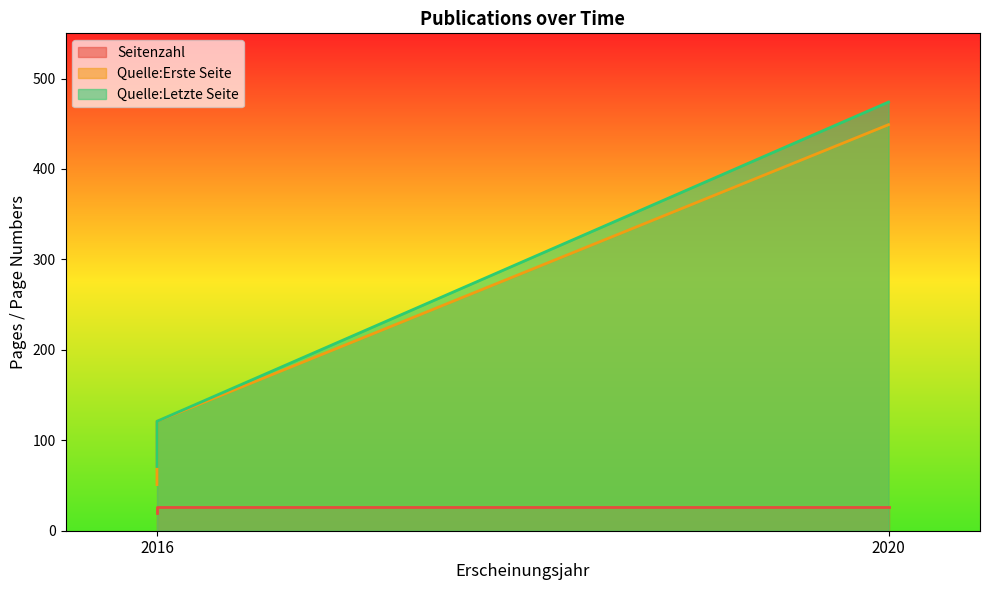

Rank the series at 2016 from highest to lowest value.

Quelle:Letzte Seite, Quelle:Erste Seite, Seitenzahl